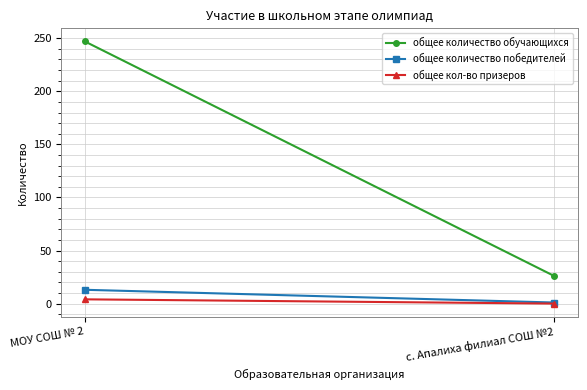

How many values in the общее кол-во призеров series are below 4?

1